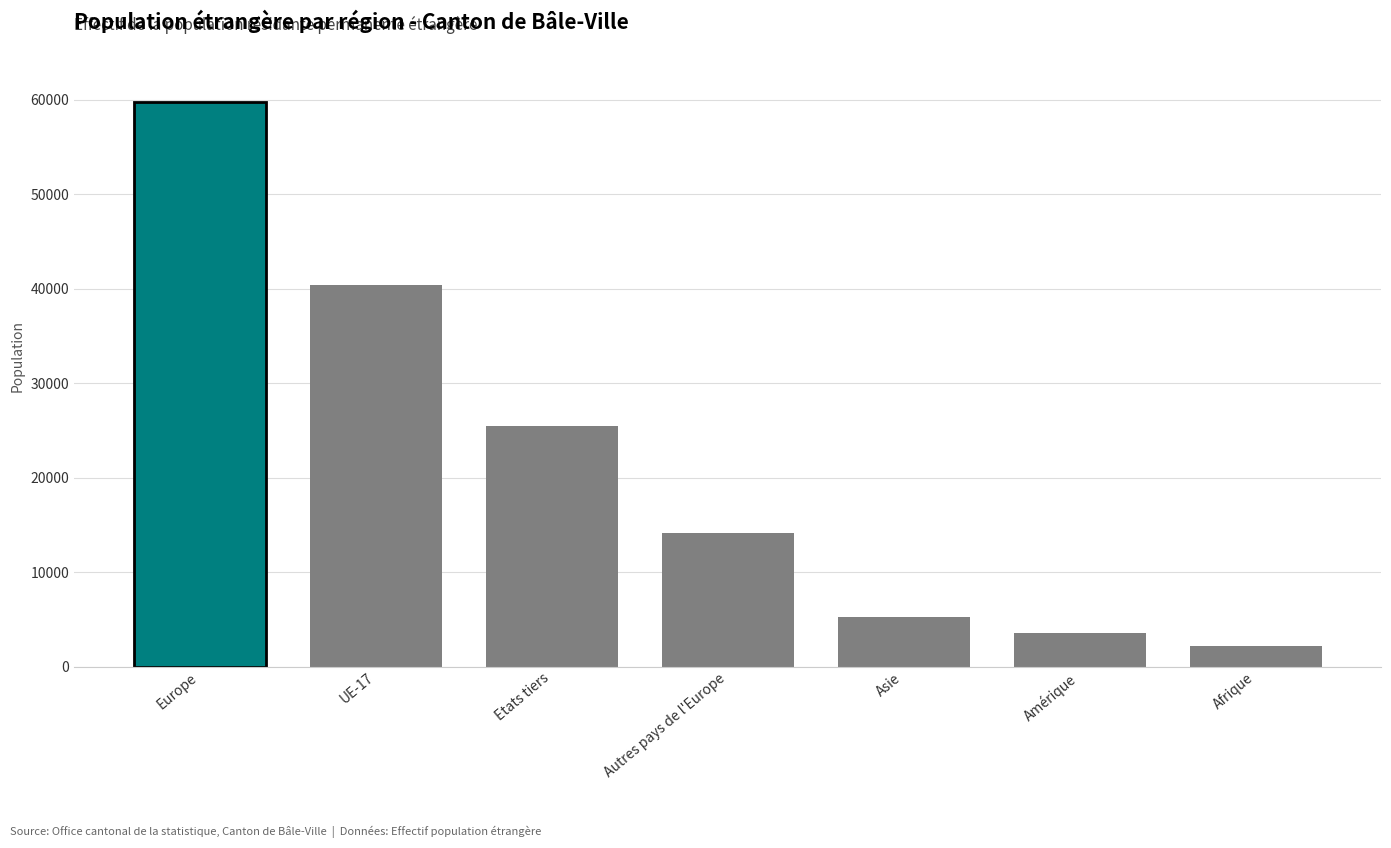

True or false: the data shows 15194 at Europe.

False